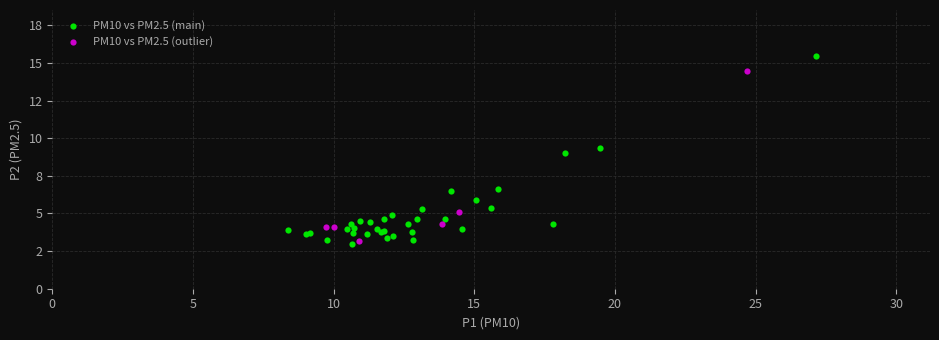

What are all the series names shown in the legend?

PM10 vs PM2.5 (main), PM10 vs PM2.5 (outlier)